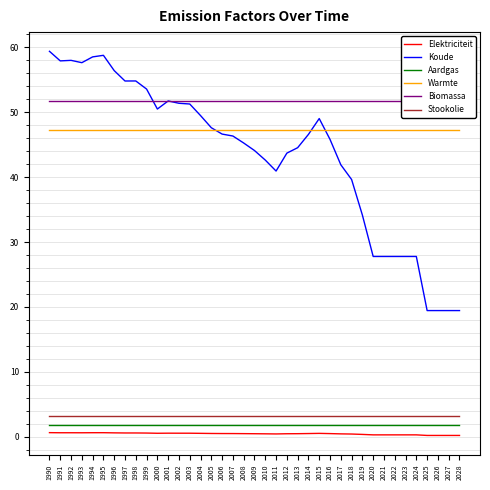

True or false: Elektriciteit and Warmte intersect in this chart.

False